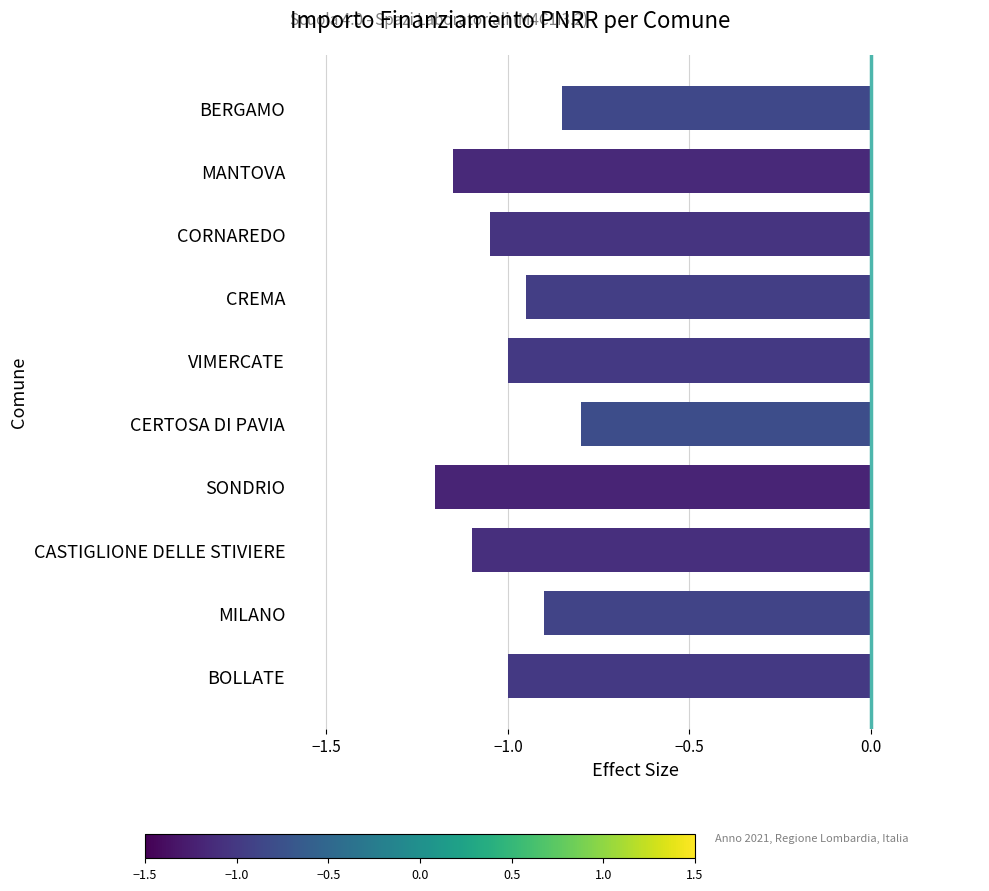

True or false: the data shows -1.9 at SONDRIO.

False